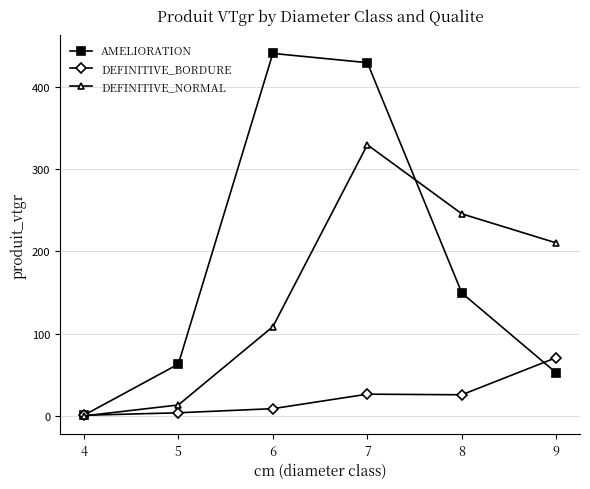

Rank the series by their average value, from lowest to highest.

DEFINITIVE_BORDURE, DEFINITIVE_NORMAL, AMELIORATION